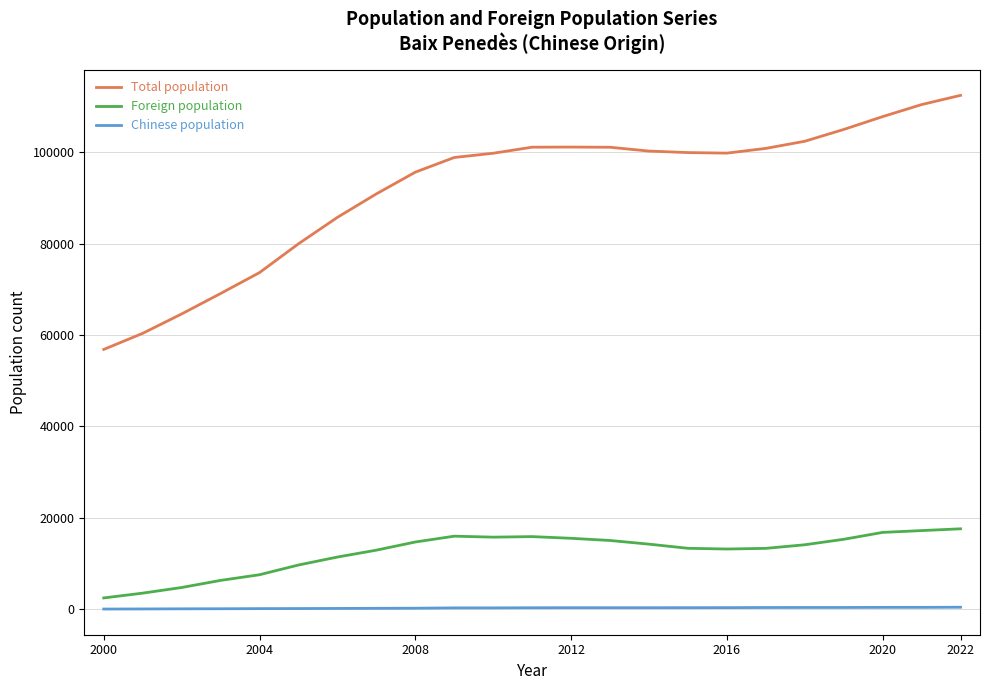

What is the highest value of the Chinese population series?

414